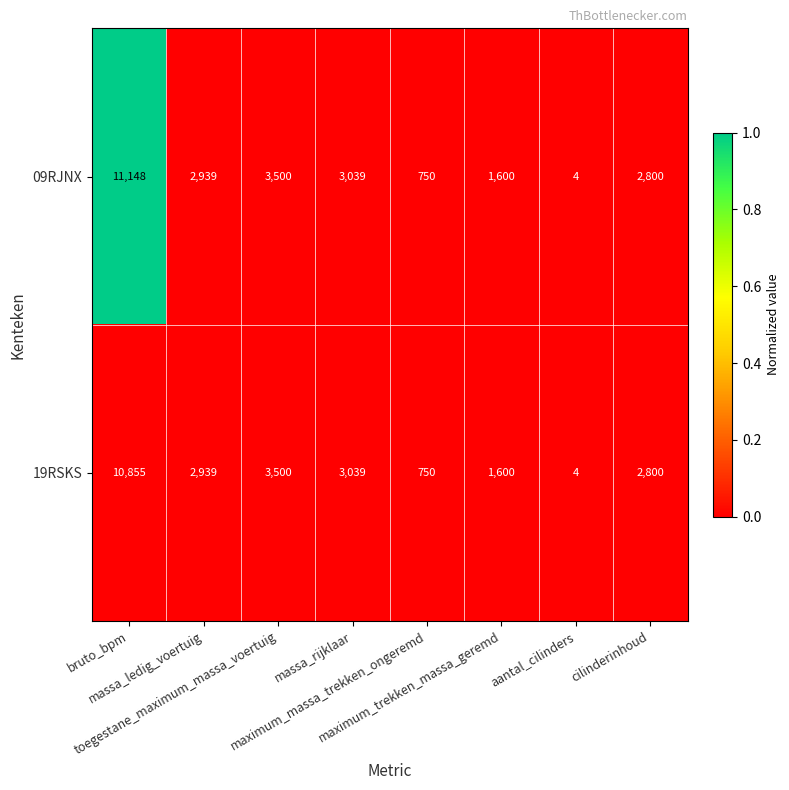

Which series has the largest range (max minus min)?

09RJNX